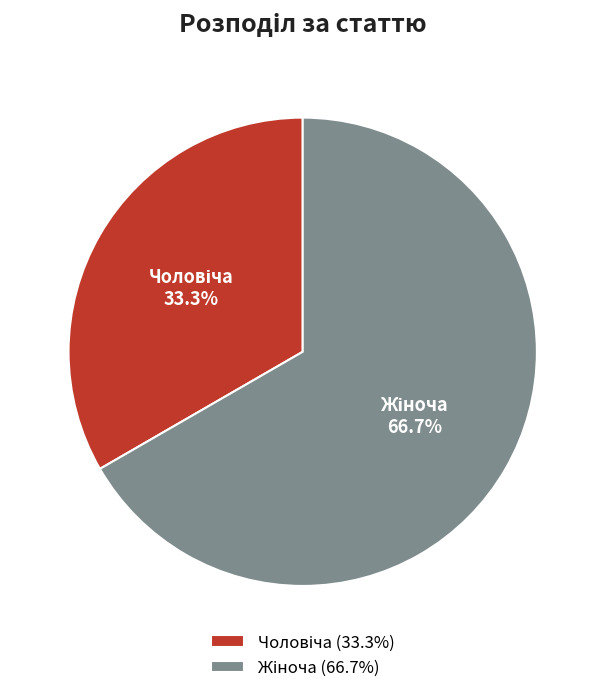

Is there a majority slice in this chart?

Yes